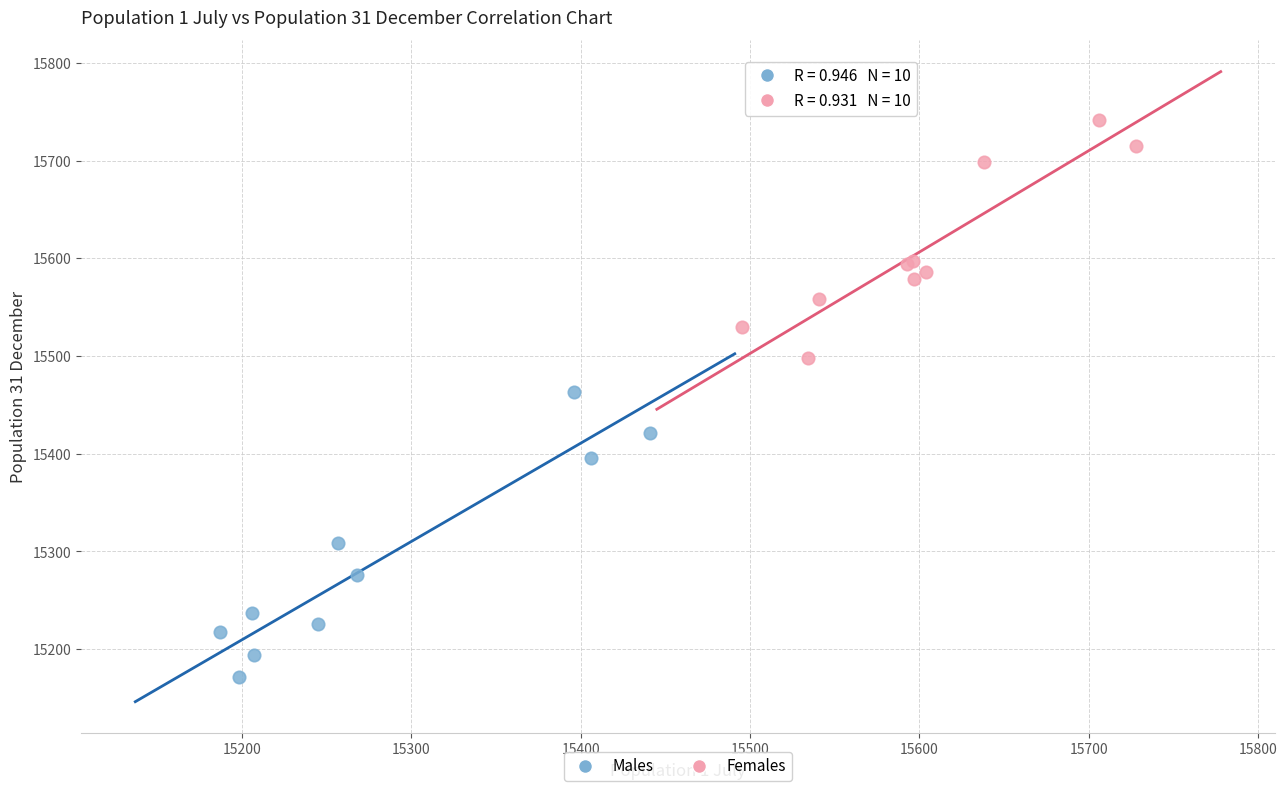

Which series reaches the minimum Y coordinate?

Males